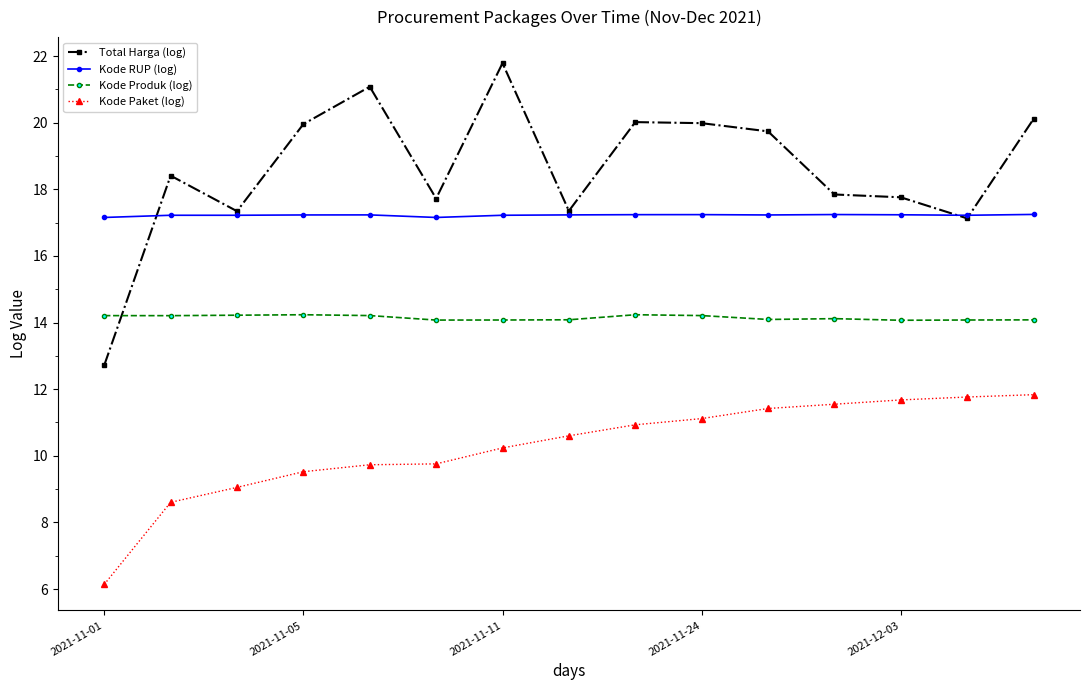

True or false: Kode Paket (log) and Total Harga (log) cross at least once.

False